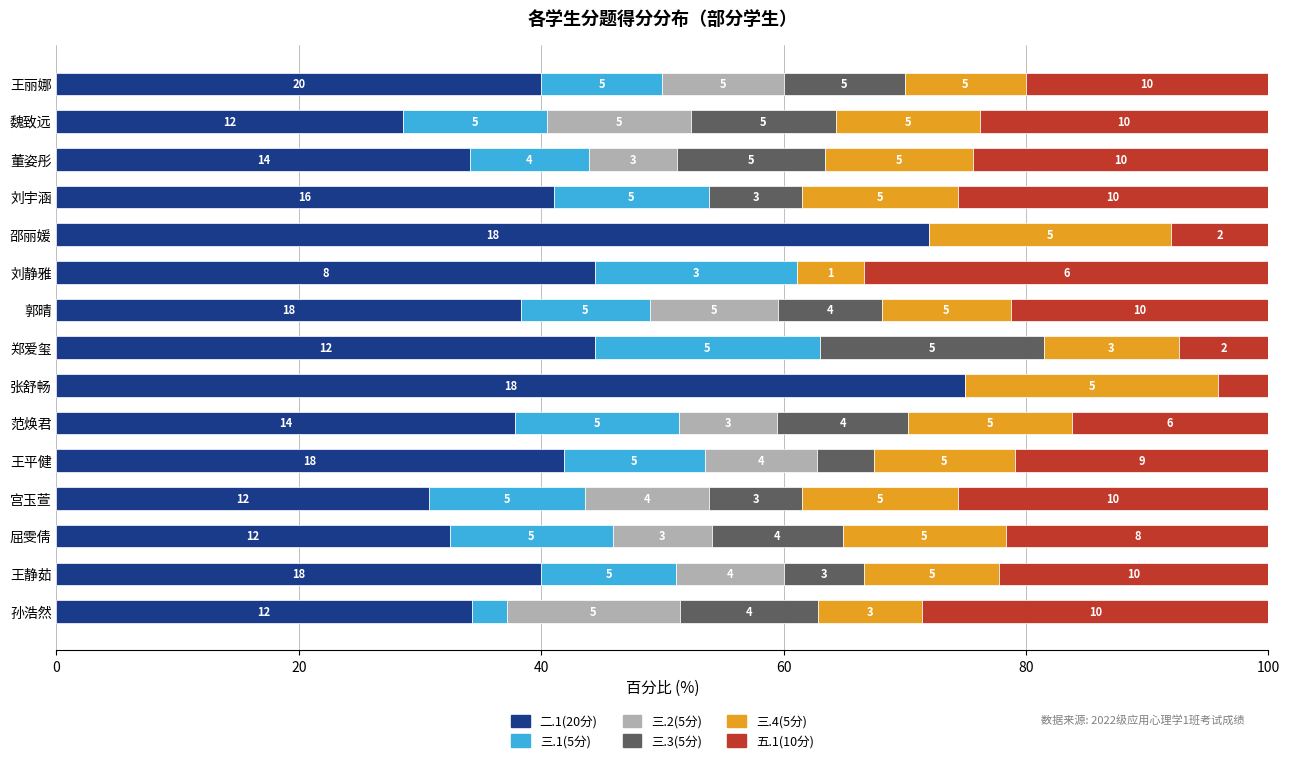

At how many categories does at least one series exceed 14?

15